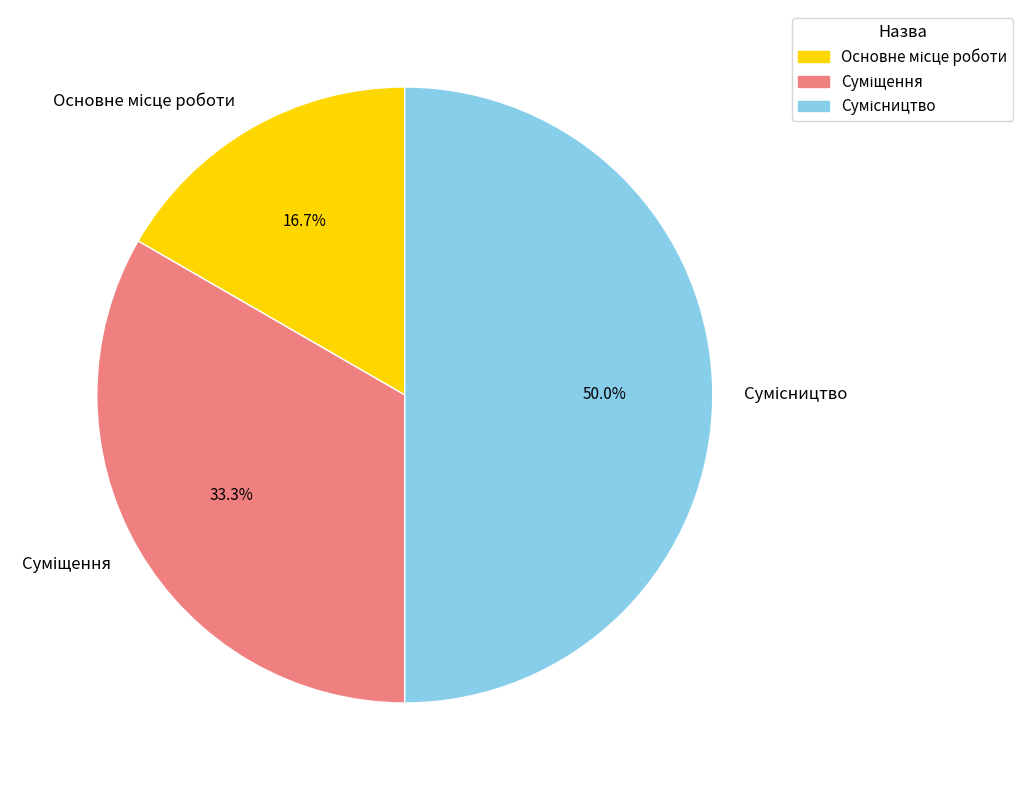

To the nearest percent, what is the difference between the largest and smallest slice percentages?

33%